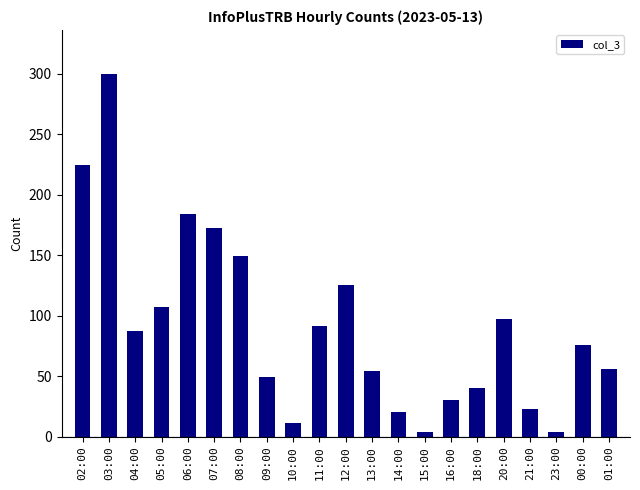

What is the change in value from 06:00 to 09:00?

-135